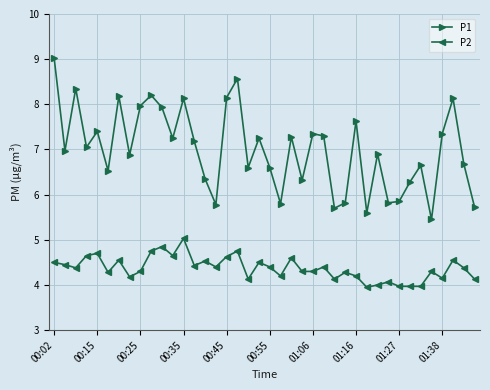

Which series has the widest spread of values?

P1